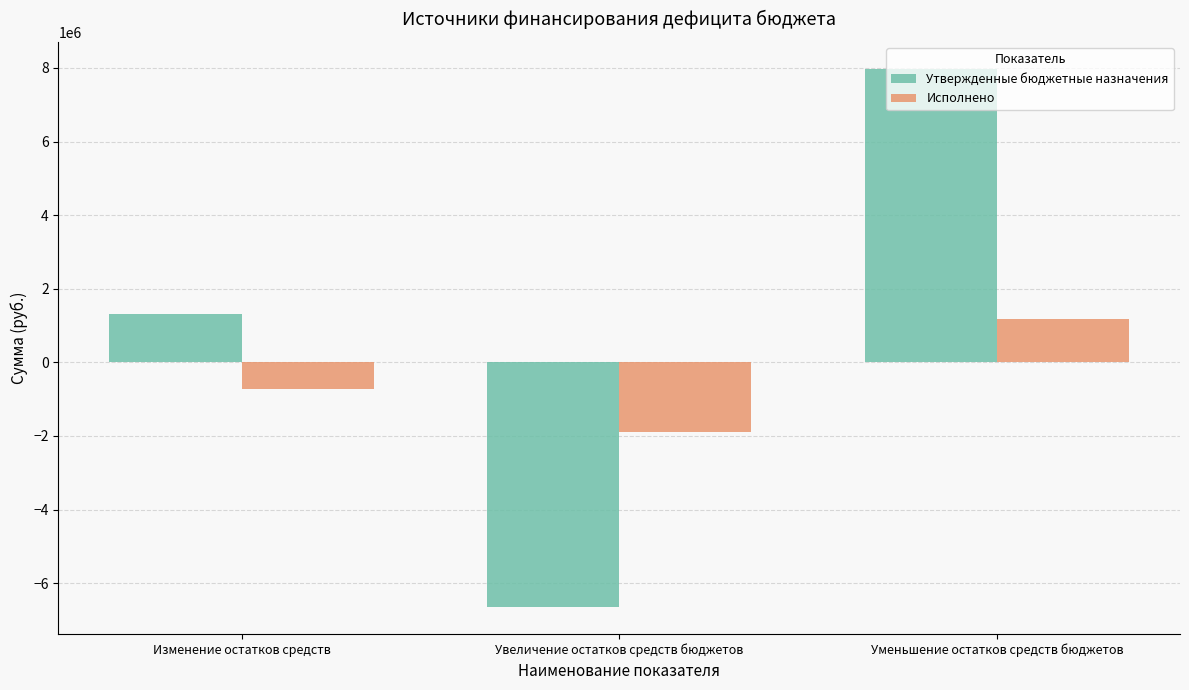

What is the approximate value of Утвержденные бюджетные назначения at Уменьшение остатков средств бюджетов?

7975894.0